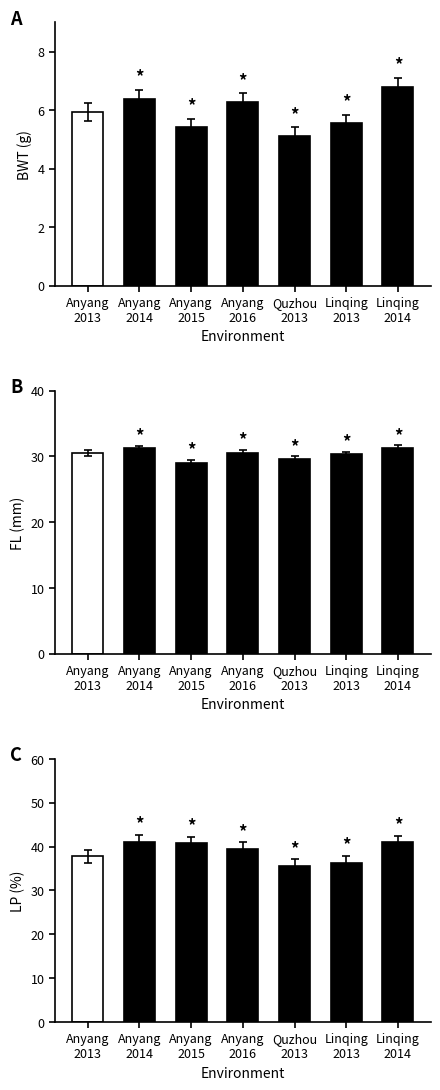

What is the difference between the BWT (g) values at Quzhou
2013 and Anyang
2013?

0.8